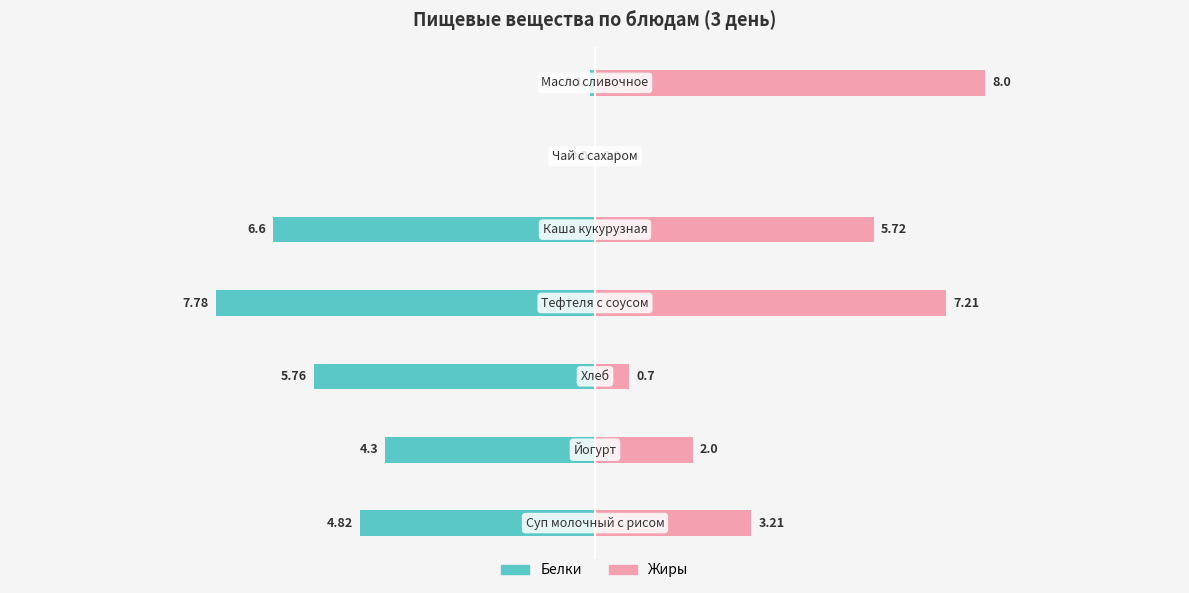

List the labels in order of Жиры value, smallest first.

5, 2, 1, 0, 4, 3, 6